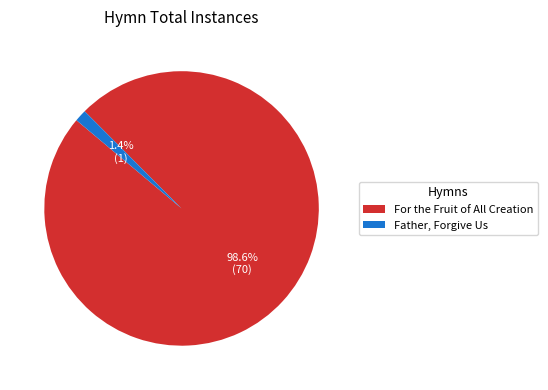

What is the majority slice?

For the Fruit of All Creation